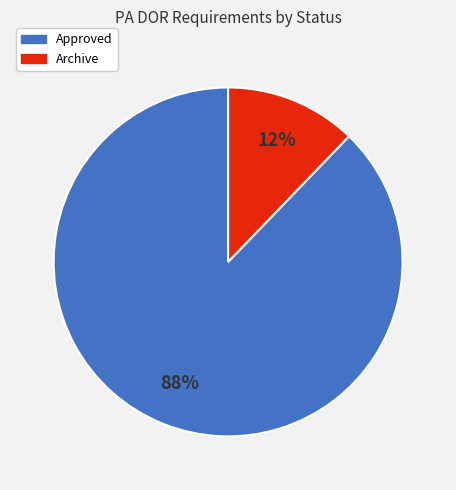

Does any single category account for the majority?

Yes